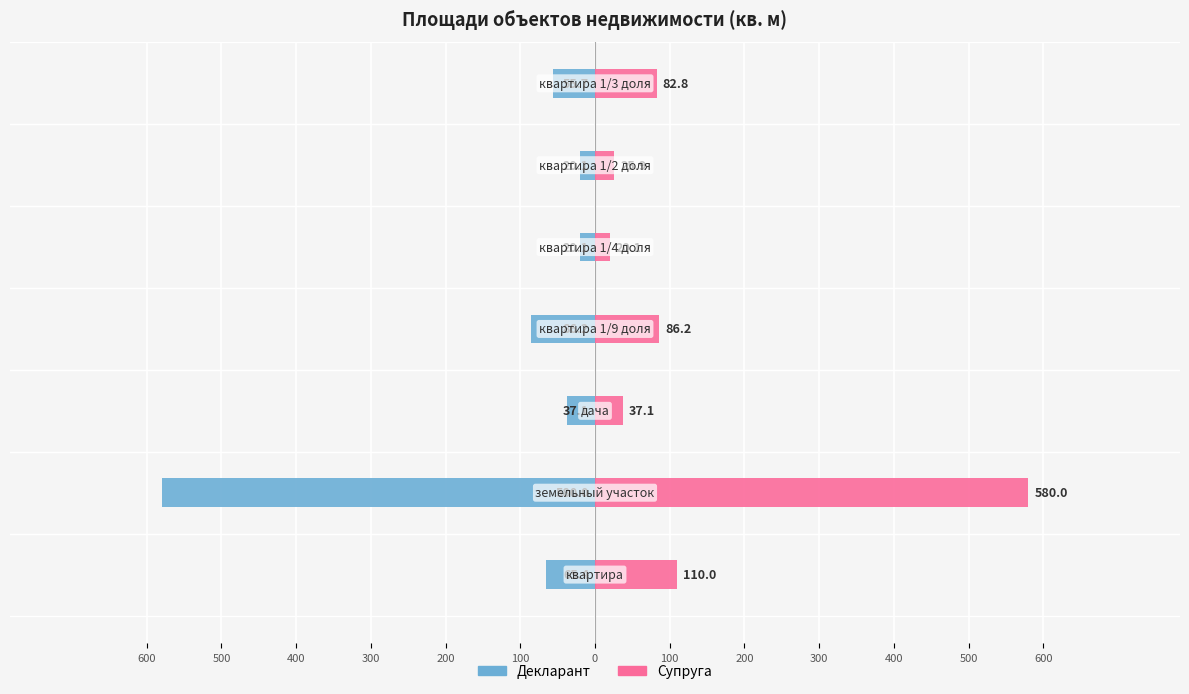

How many groups of bars are there?

7